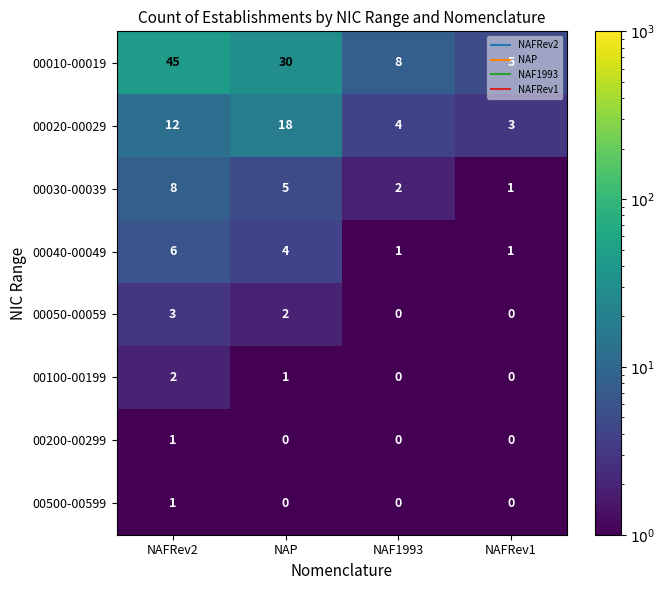

How many 00200-00299 values are between 0 and 1?

4